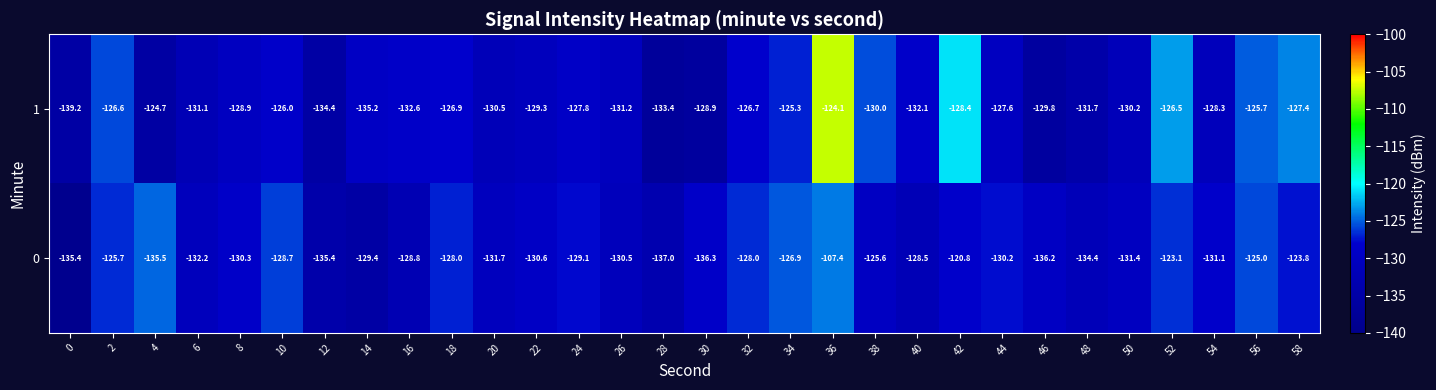

Is it true that 0 equals -120.8 at 42?

True